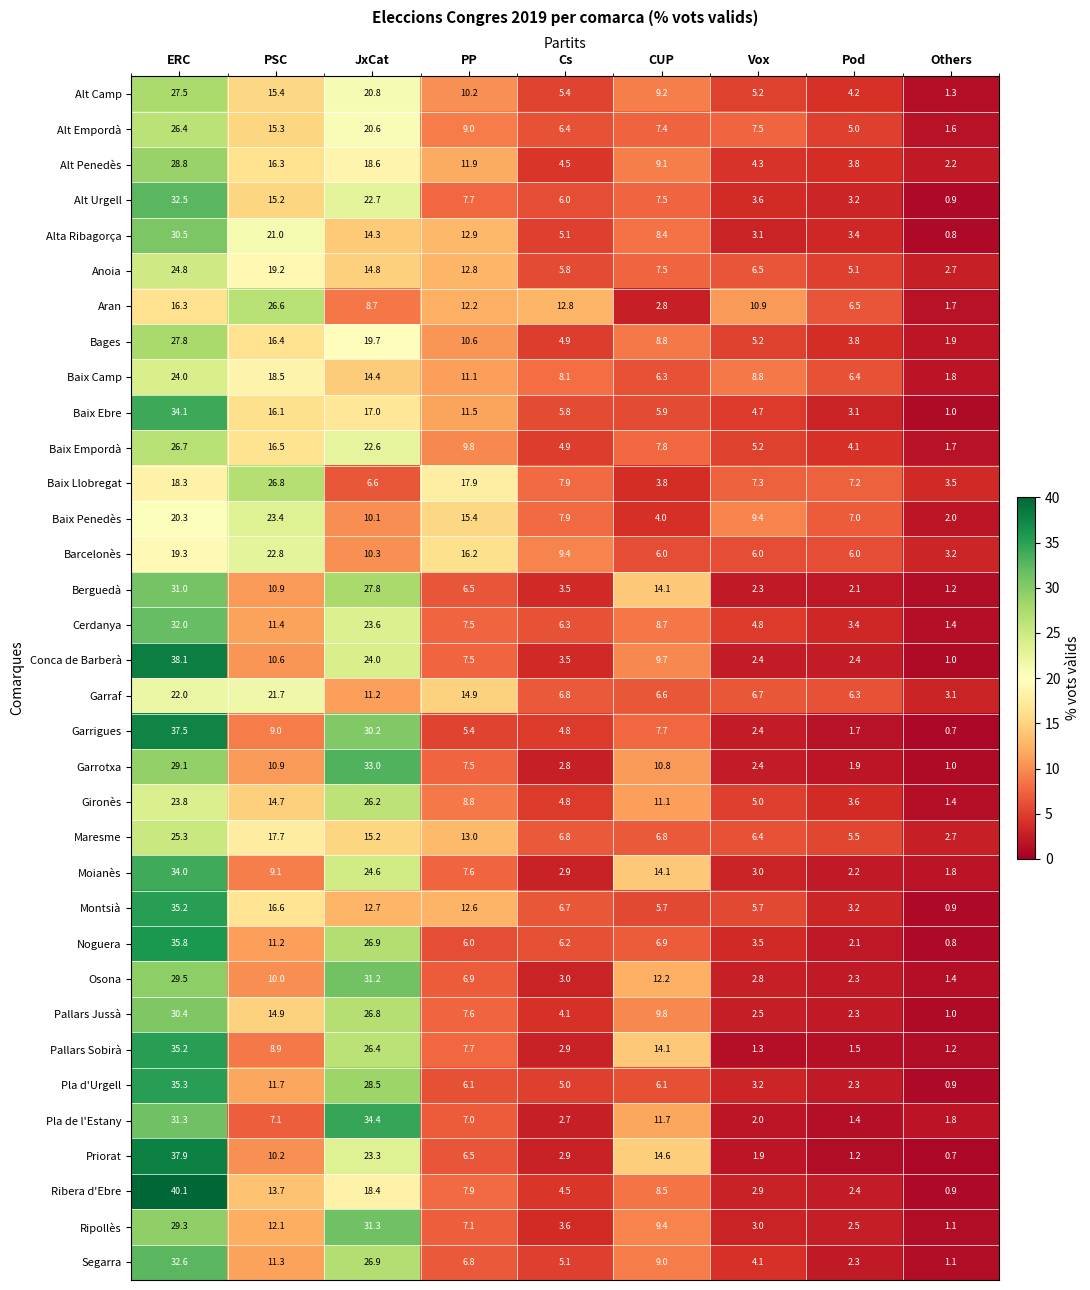

At which category is the sum across all series the highest?

ERC